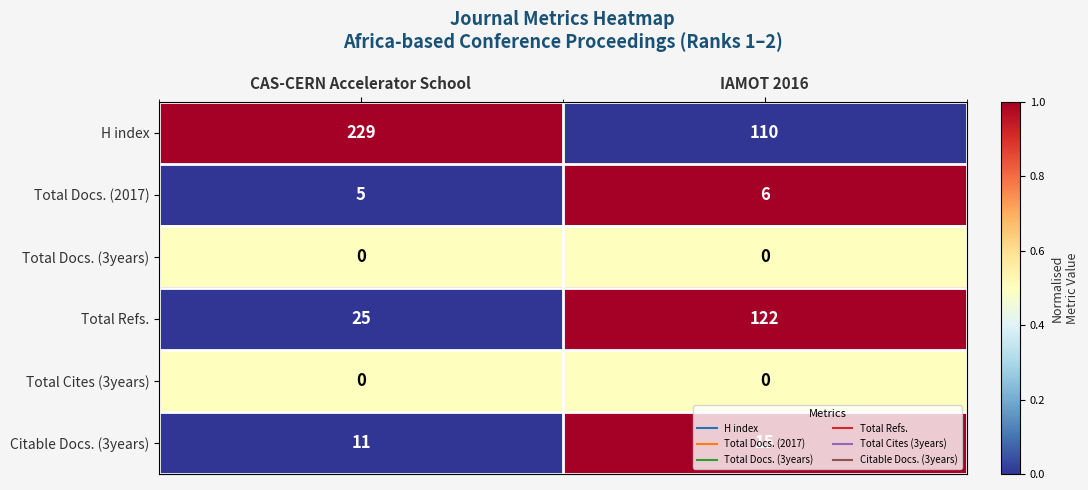

What is the sum of the H index values at CAS-CERN Accelerator School and IAMOT 2016?

339